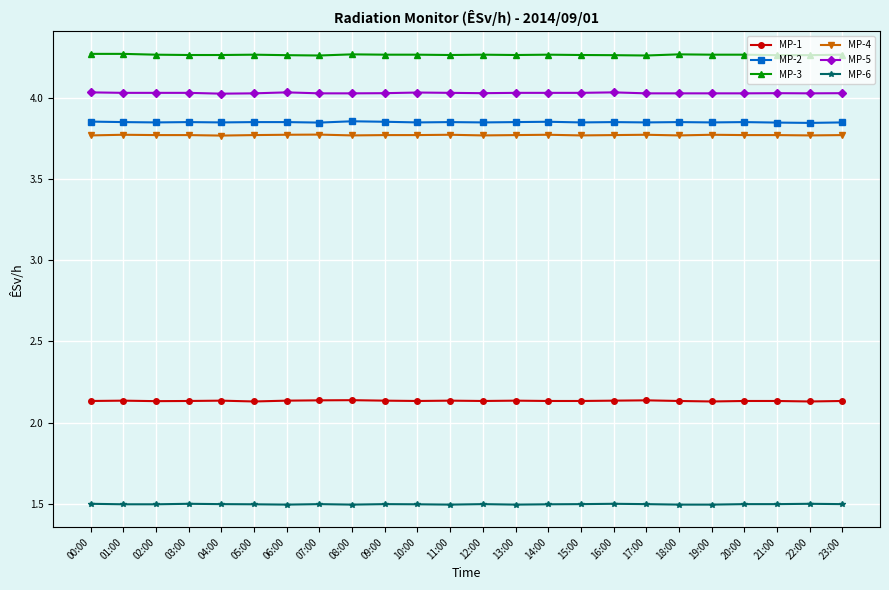

The MP-4 series shows 3.8 at 17:00. True or false?

True